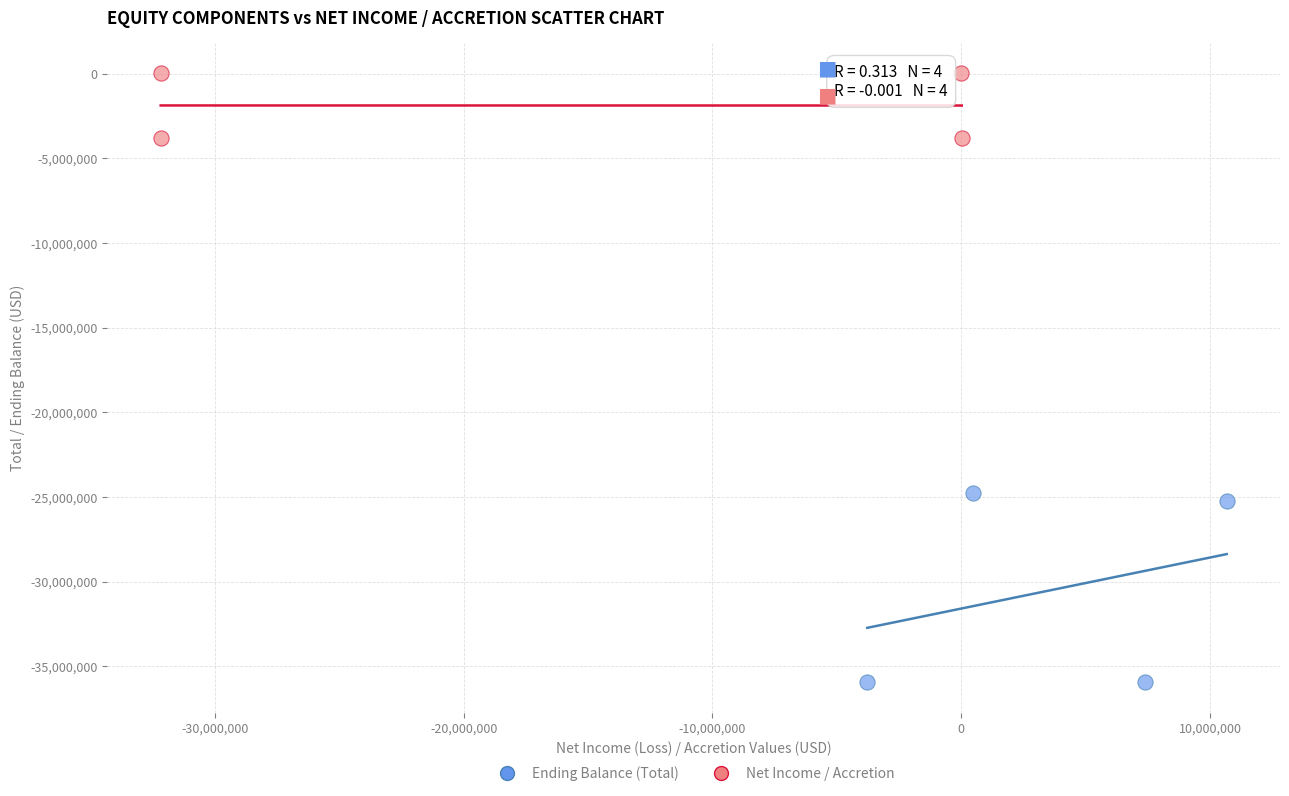

Which series contains the highest Y value?

Net Income / Accretion